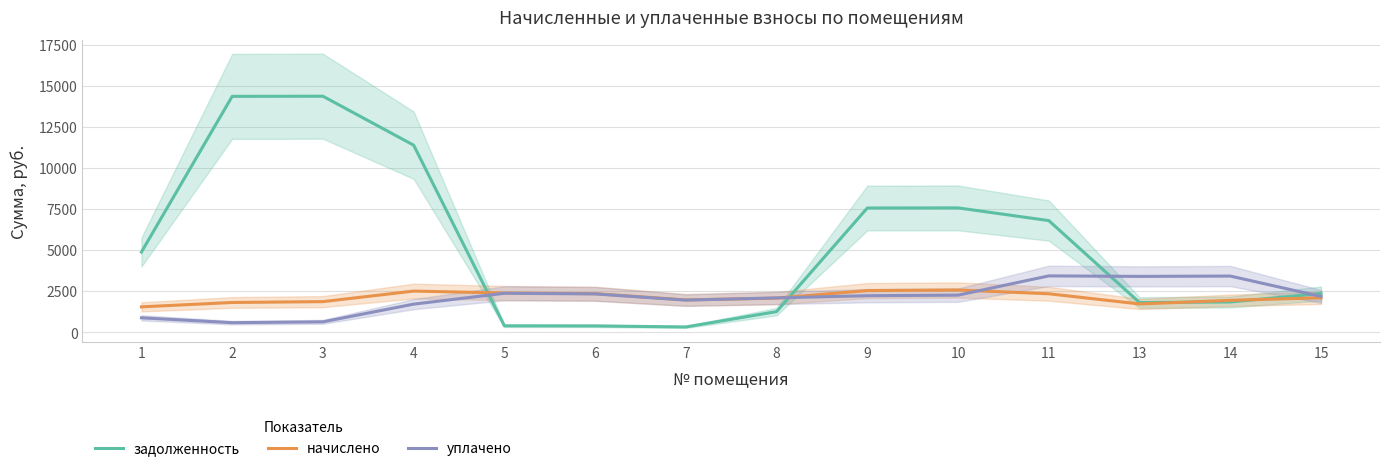

Reading left to right, list all the values displayed in this chart.

задолженность: 4885.5	14355.1	14363.6	11386.1	398.8	392.3	329.0	1263.0	7565.2	7571.0	6798.1	1811.3	1847.9	2364.0
начислено: 1551.3	1818.1	1869.4	2511.6	2392.6	2353.6	1974.0	2082.8	2542.4	2577.3	2347.5	1727.8	1947.3	2105.3
уплачено: 883.9	589.3	640.2	1716.8	2377.5	2338.7	1961.5	2097.6	2229.4	2264.0	3435.7	3404.0	3424.3	2183.9